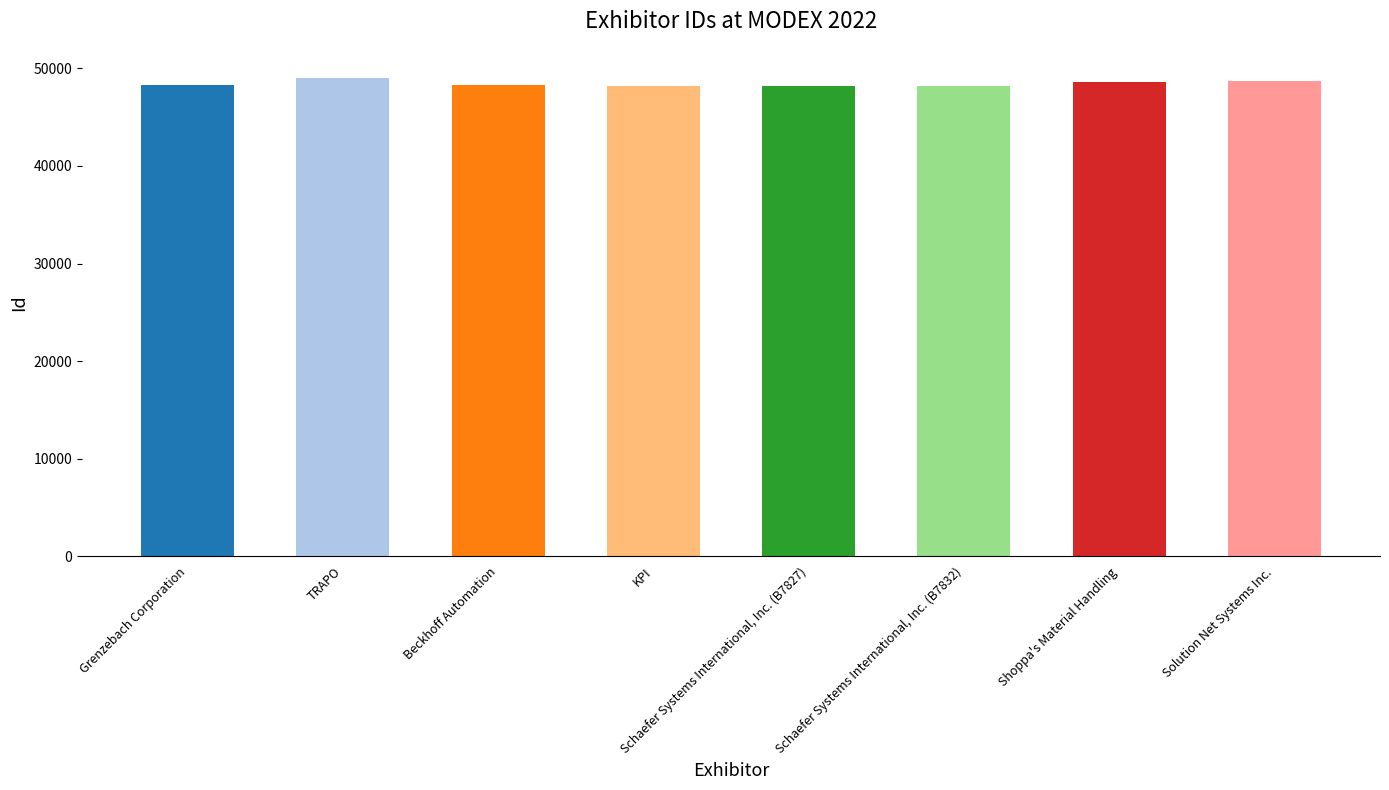

What is the smallest value displayed?

48218